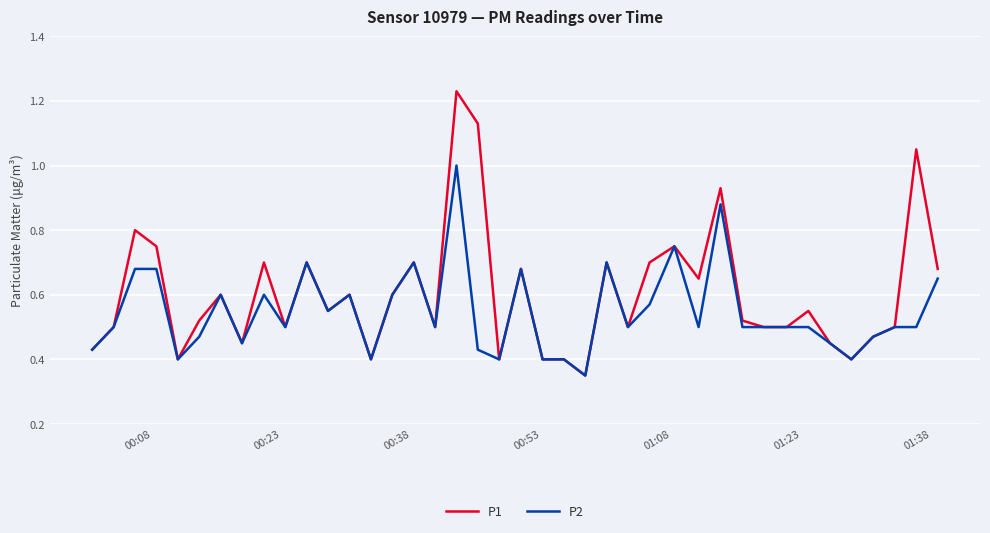

Is this an area chart (filled region under the line)?

No